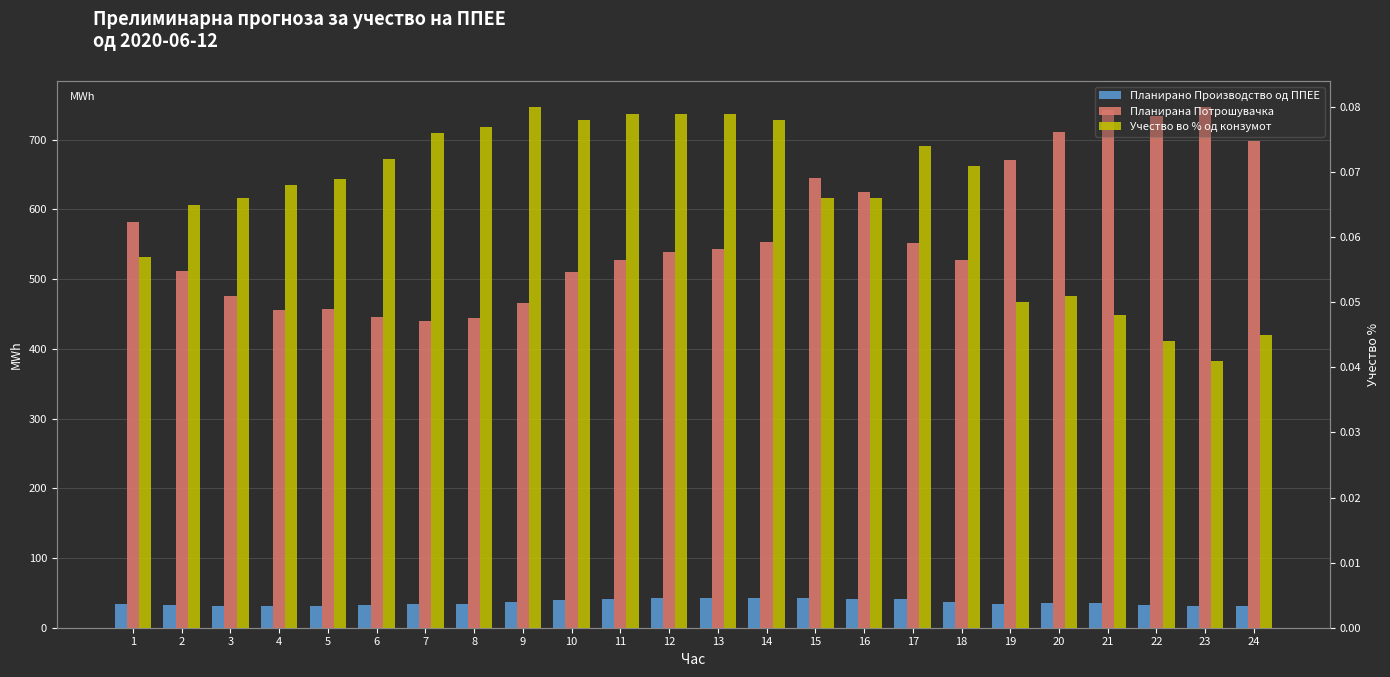

Where is Учество во % од конзумот nearest to the value 0?

23